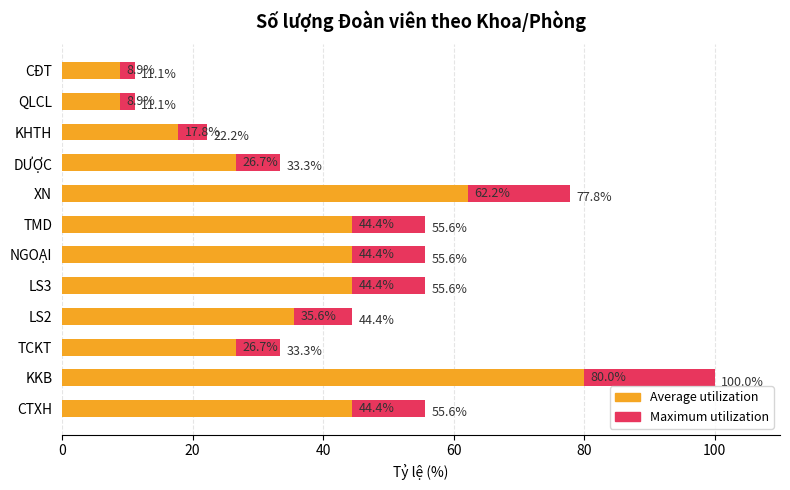

What is the minimum value for Average utilization?

8.9